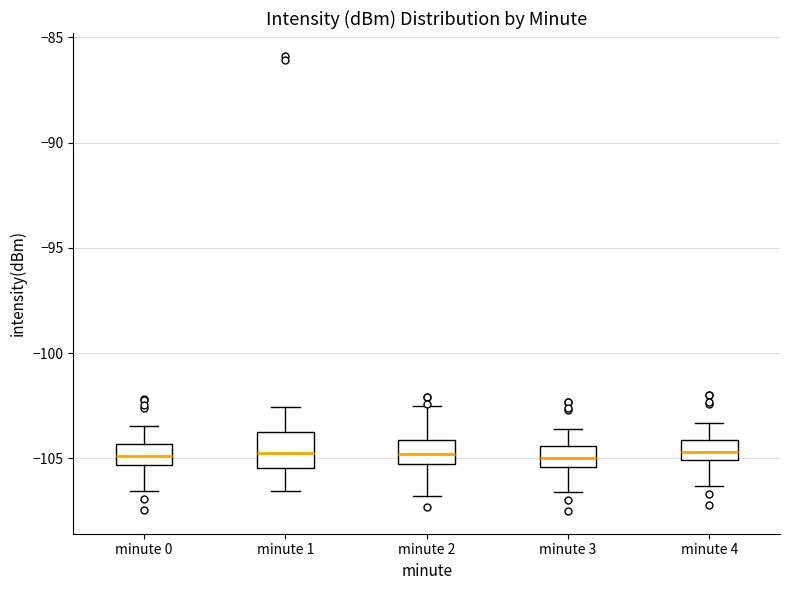

Reading left to right, transcribe this box plot: for each box, give where its median line is, the range the box spans, and where its two whiskers end, as read against the y-axis. The values are not printed on the chart, so give them approximately, as read against the axis.

minute 0: median -105.0, box -105.5 to -104.5, whiskers -106.5 to -103.5
minute 1: median -105.0, box -105.5 to -103.5, whiskers -106.5 to -102.5
minute 2: median -105.0, box -105.5 to -104.0, whiskers -107.0 to -102.5
minute 3: median -105.0, box -105.5 to -104.5, whiskers -106.5 to -103.5
minute 4: median -104.5, box -105.0 to -104.0, whiskers -106.5 to -103.5